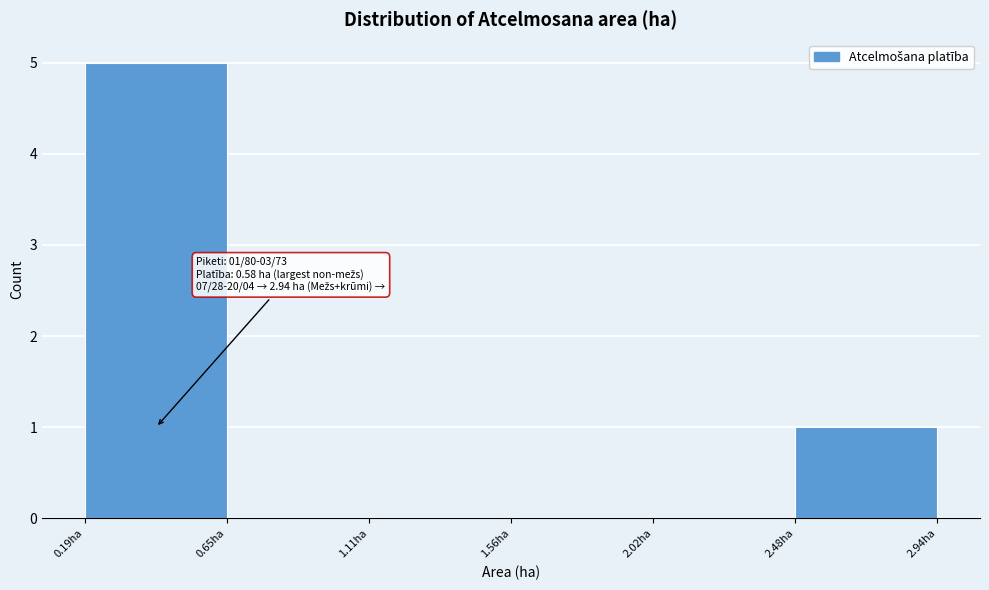

Over which range of the x-axis is the bar tallest?

0.20 to 0.65